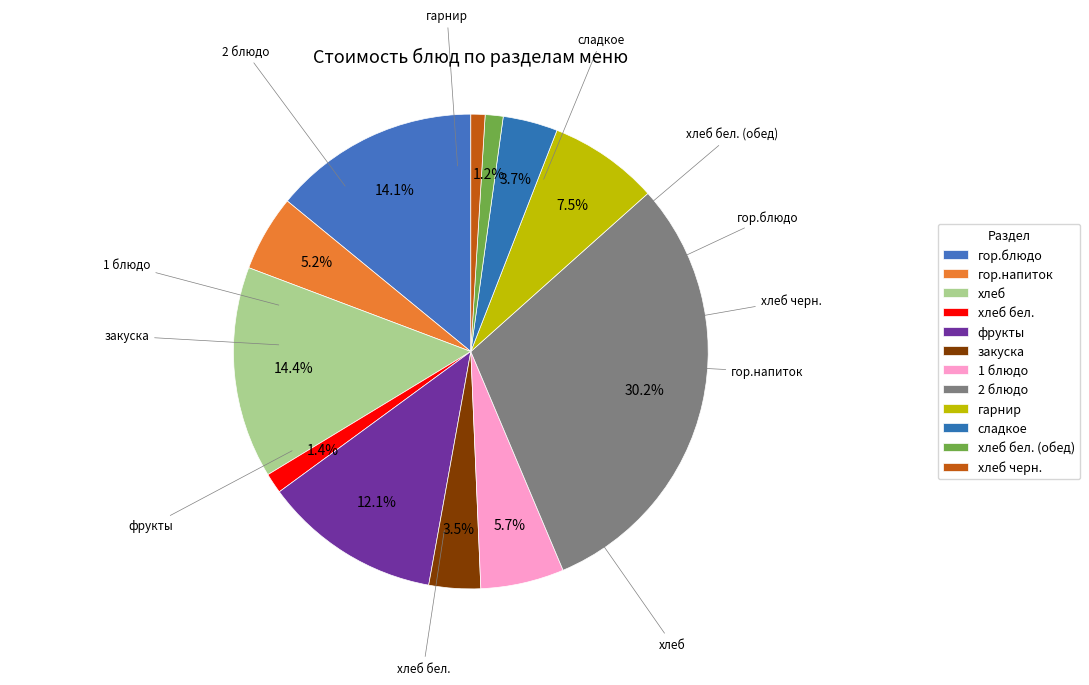

Is the sum of сладкое and хлеб бел. greater than half?

No